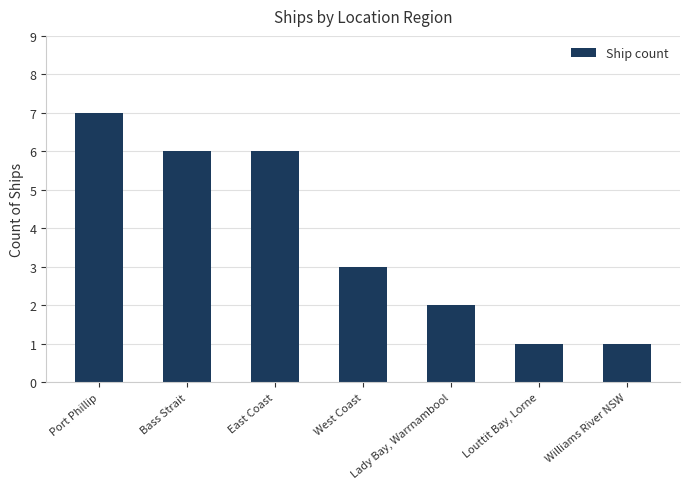

What is the label of the 2nd bar from the left?

Bass Strait